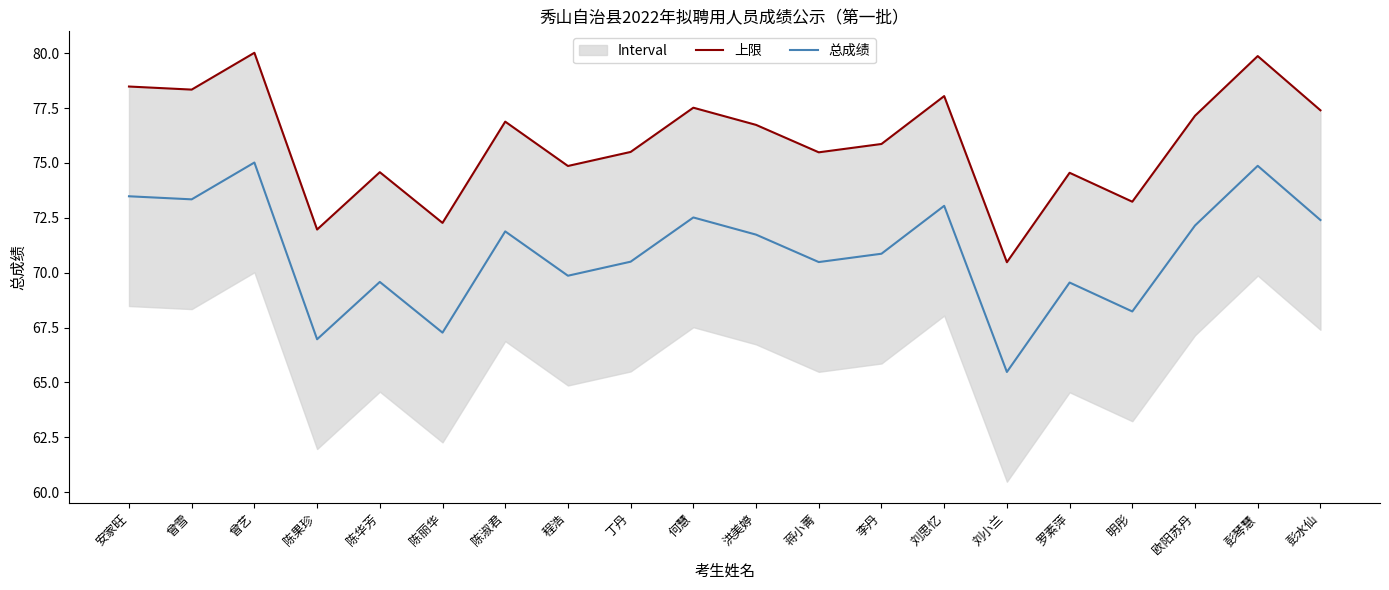

At which category does the chart reach its minimum across all series?

刘小兰